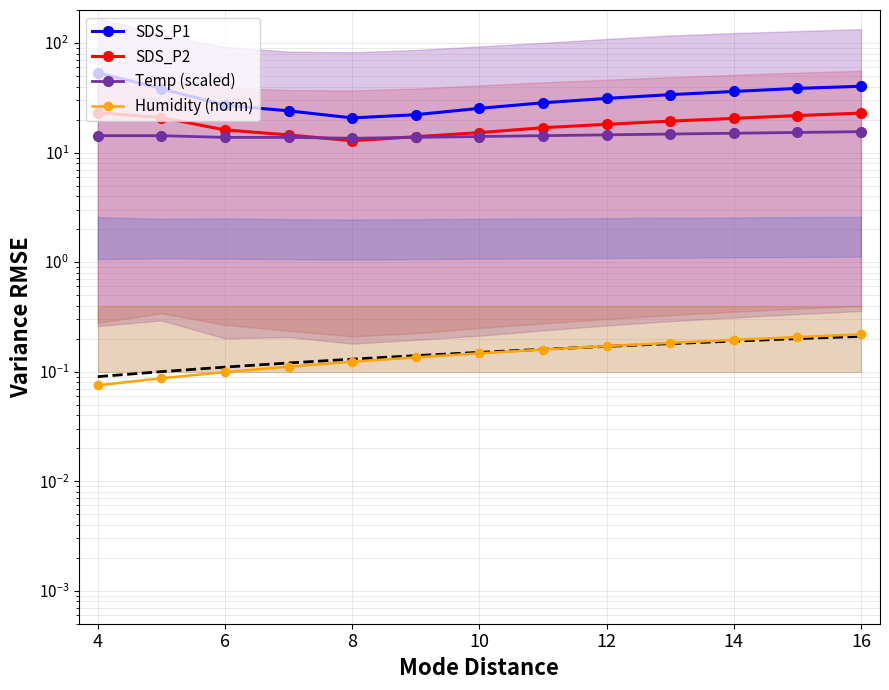

Is it true that Humidity (norm) equals 0.3 at 16?

False